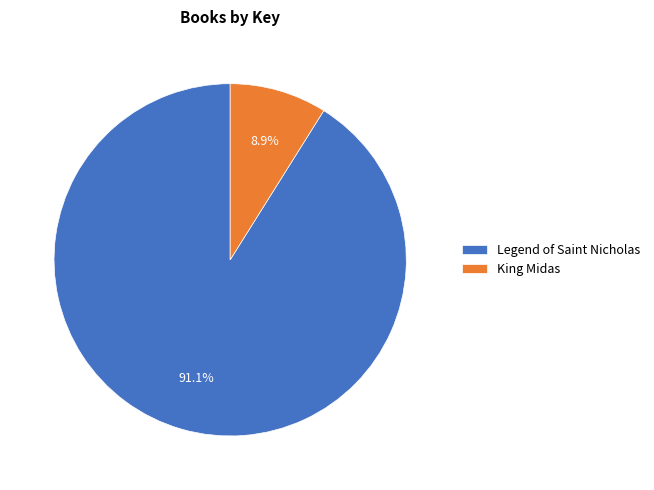

To the nearest percent, what is the difference between the largest and smallest slice percentages?

82%